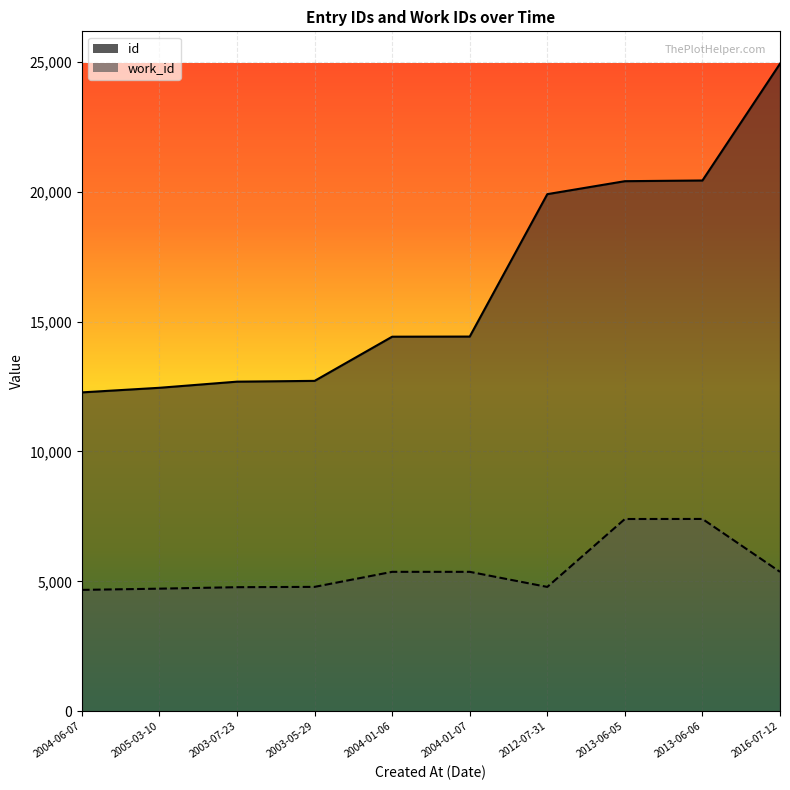

Which series has the largest range (max minus min)?

id